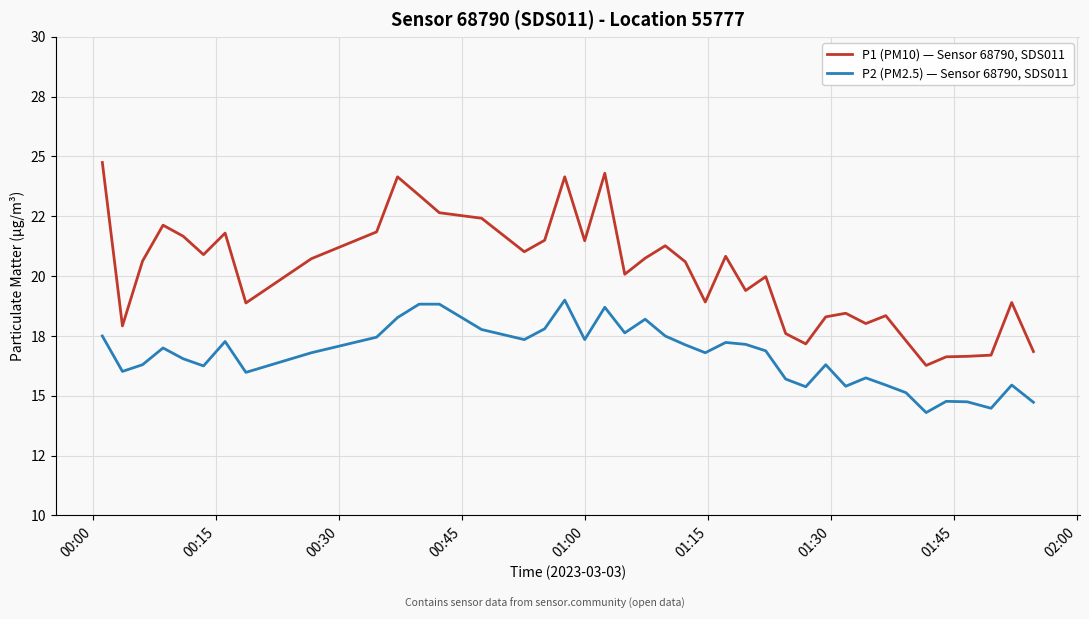

What are all the series names shown in the legend?

P1 (PM10) — Sensor 68790, SDS011, P2 (PM2.5) — Sensor 68790, SDS011